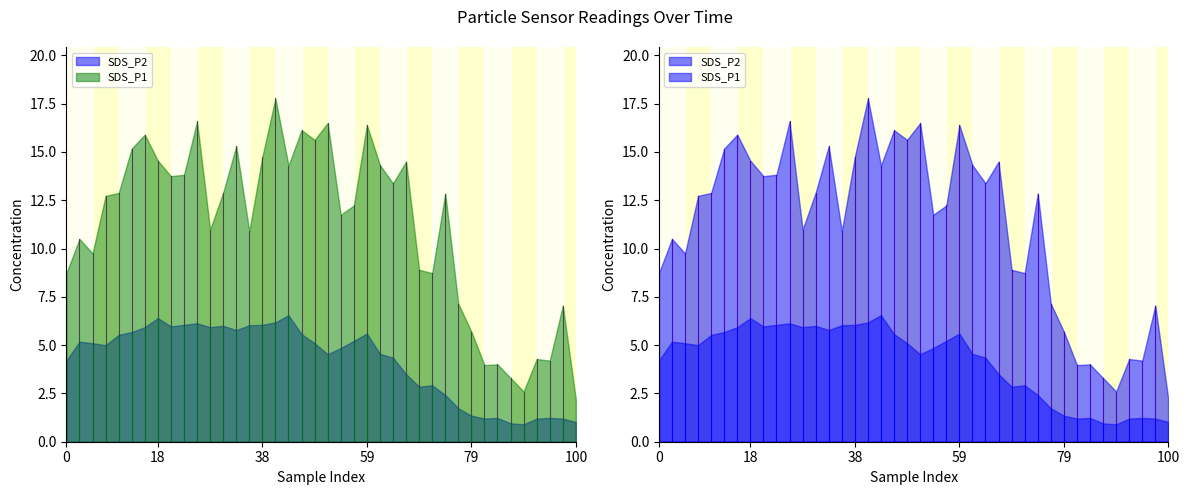

At 1, list the series in order from largest to smallest.

SDS_P1, SDS_P2